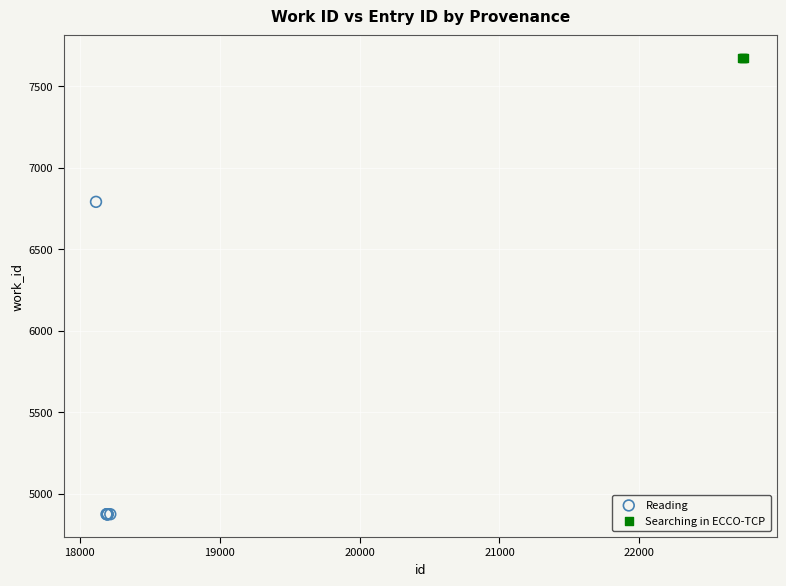

Which series contains the highest Y value?

Searching in ECCO-TCP